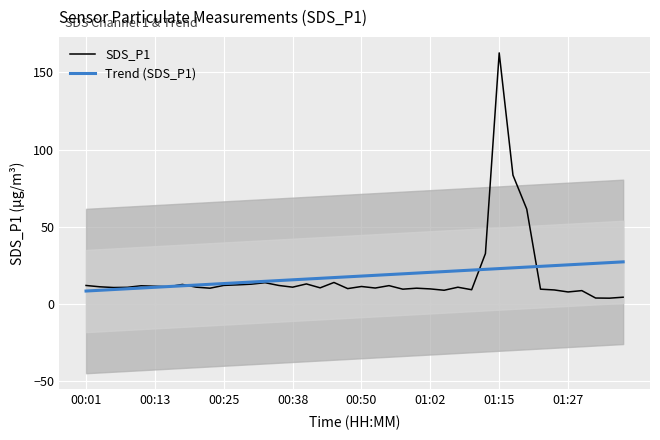

What is the average value of the Trend (SDS_P1) series?

17.8